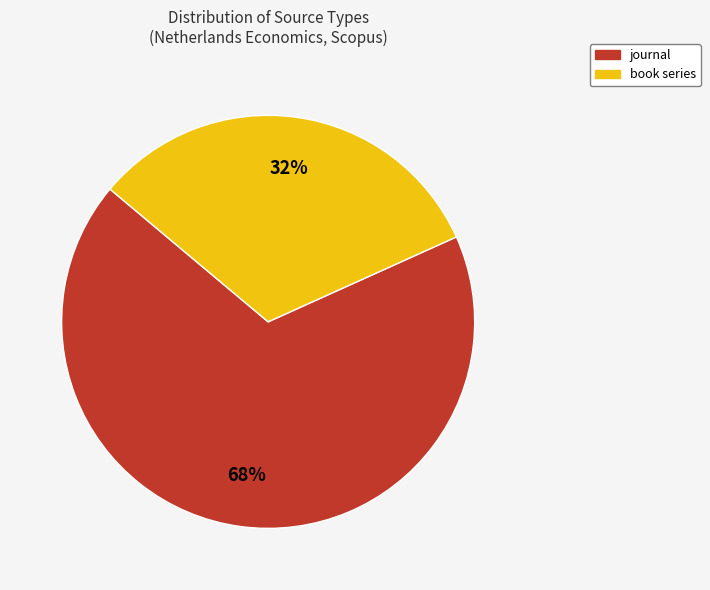

To the nearest percent, what is the difference between the largest and smallest slice percentages?

36%